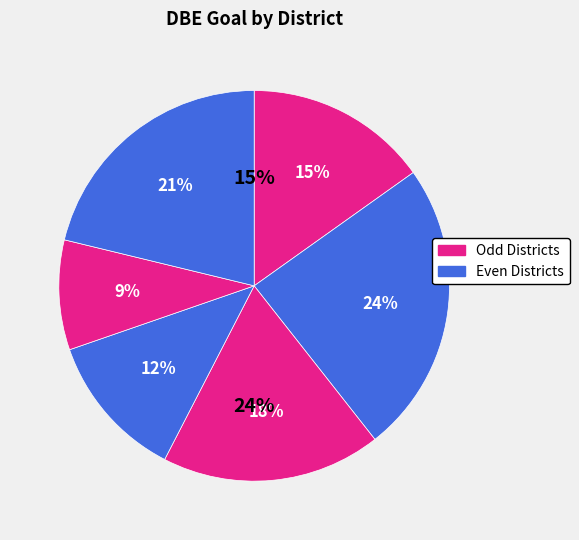

To the nearest percent, what portion does District 3 represent?

12%